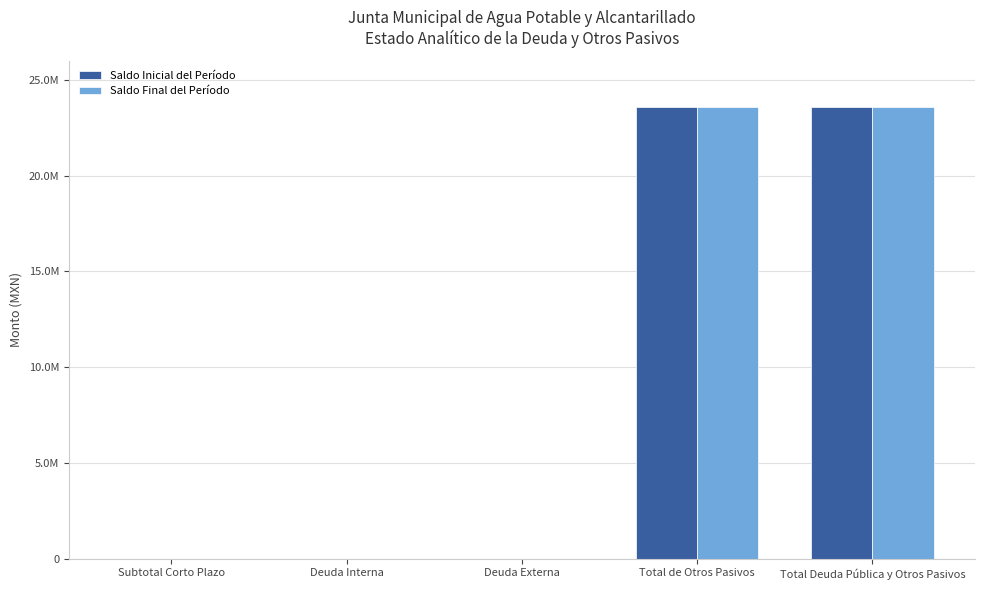

Does the chart contain stacked bars?

No